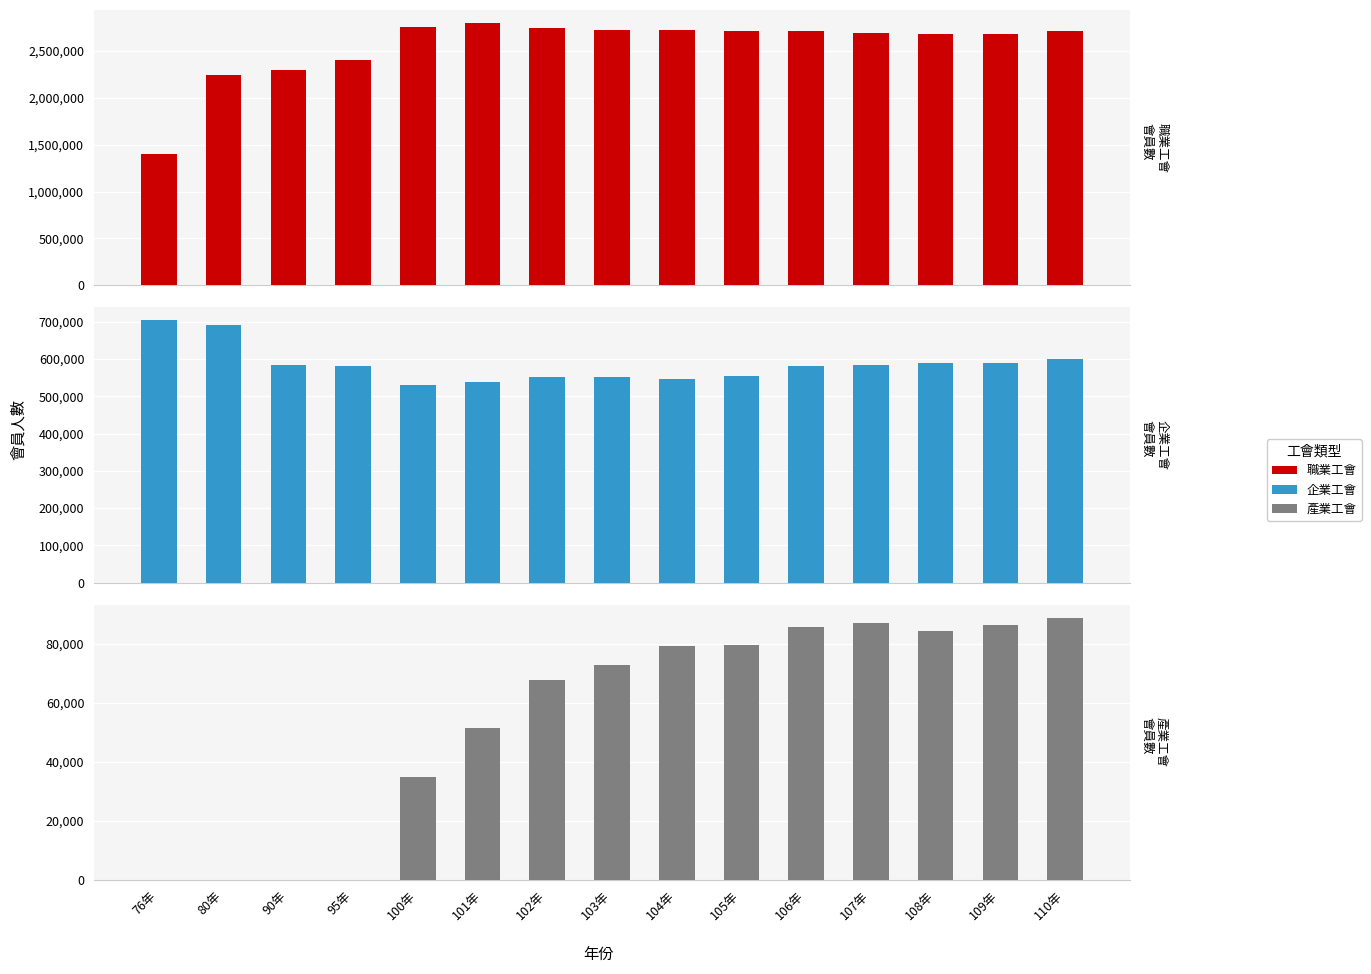

What is the highest value of the 企業工會 series?

703526